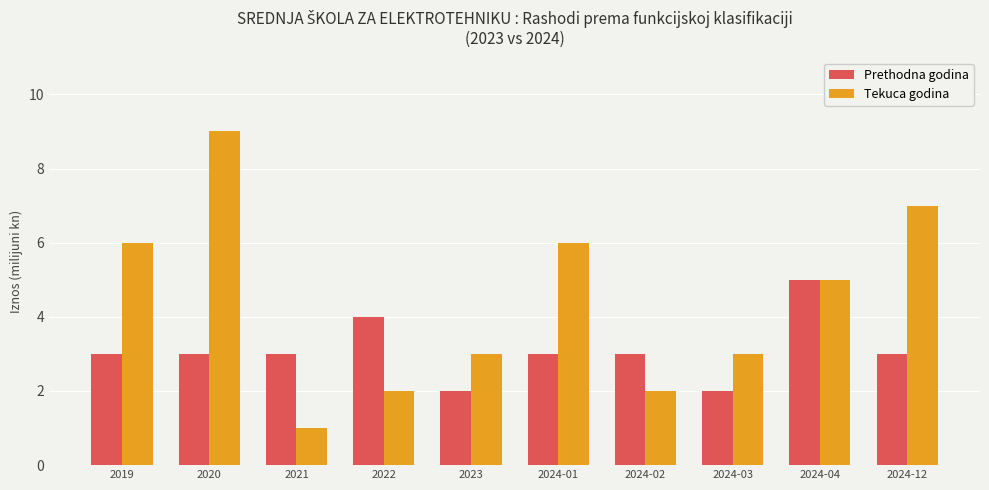

Which label corresponds to the largest value in the chart?

2020